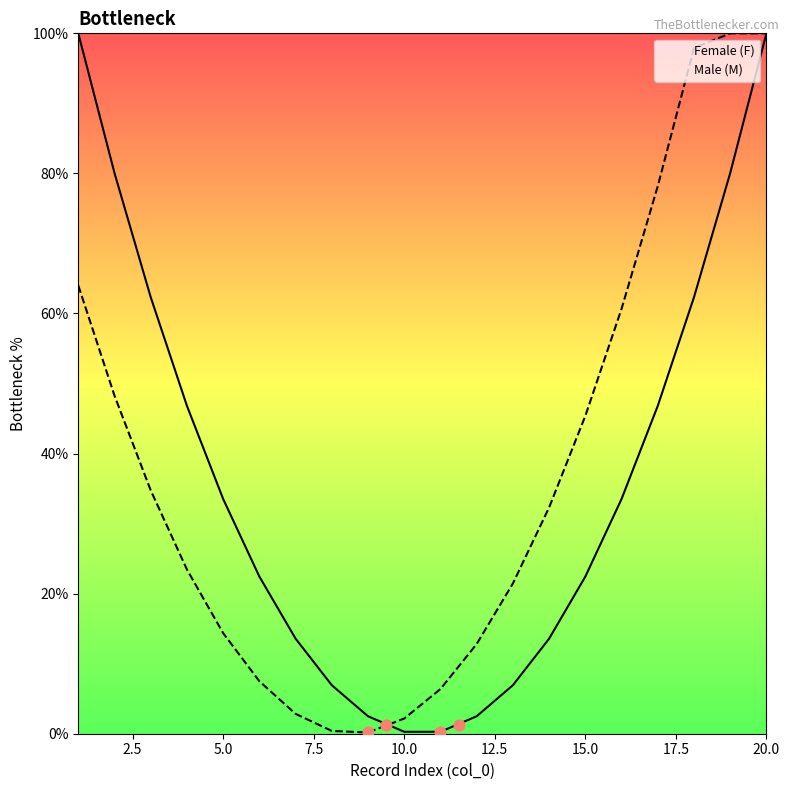

At how many categories does at least one series exceed 81?

4